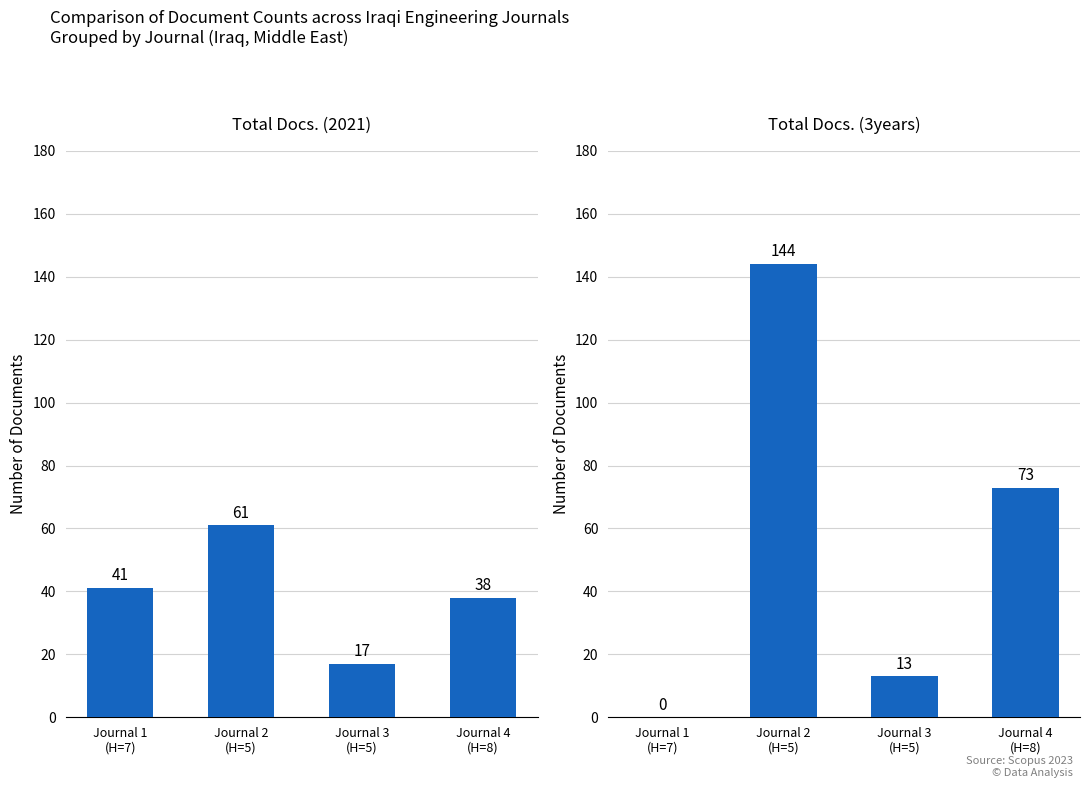

Which category has the highest value in the Total Docs. (2021) series?

Journal 2
(H=5)